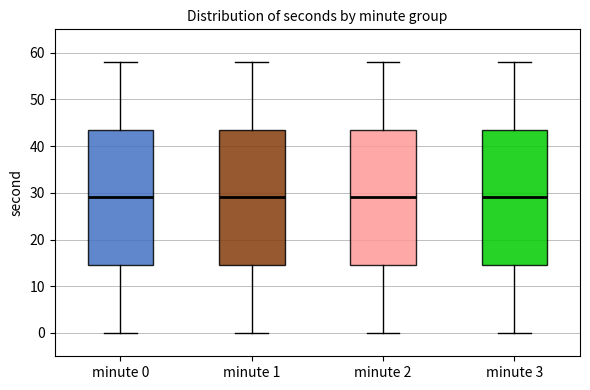

Reading left to right, transcribe this box plot: for each box, give where its median line is, the range the box spans, and where its two whiskers end, as read against the y-axis. The values are not printed on the chart, so give them approximately, as read against the axis.

minute 0: median 29, box 15 to 44, whiskers 0 to 58
minute 1: median 29, box 15 to 44, whiskers 0 to 58
minute 2: median 29, box 15 to 44, whiskers 0 to 58
minute 3: median 29, box 15 to 44, whiskers 0 to 58